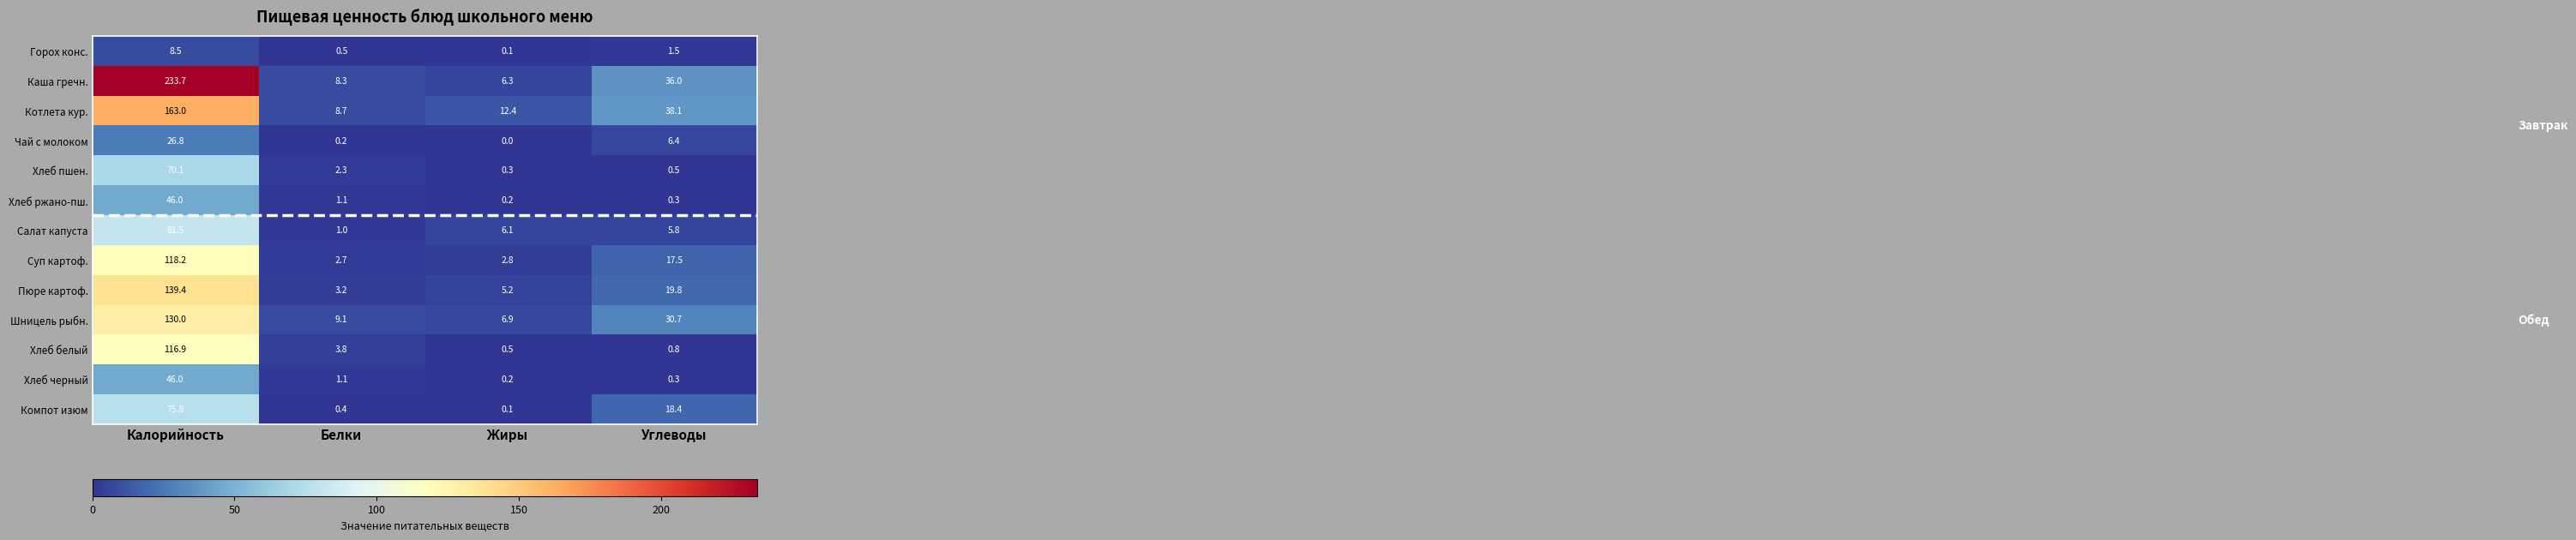

Count the number of categories in the chart.

4